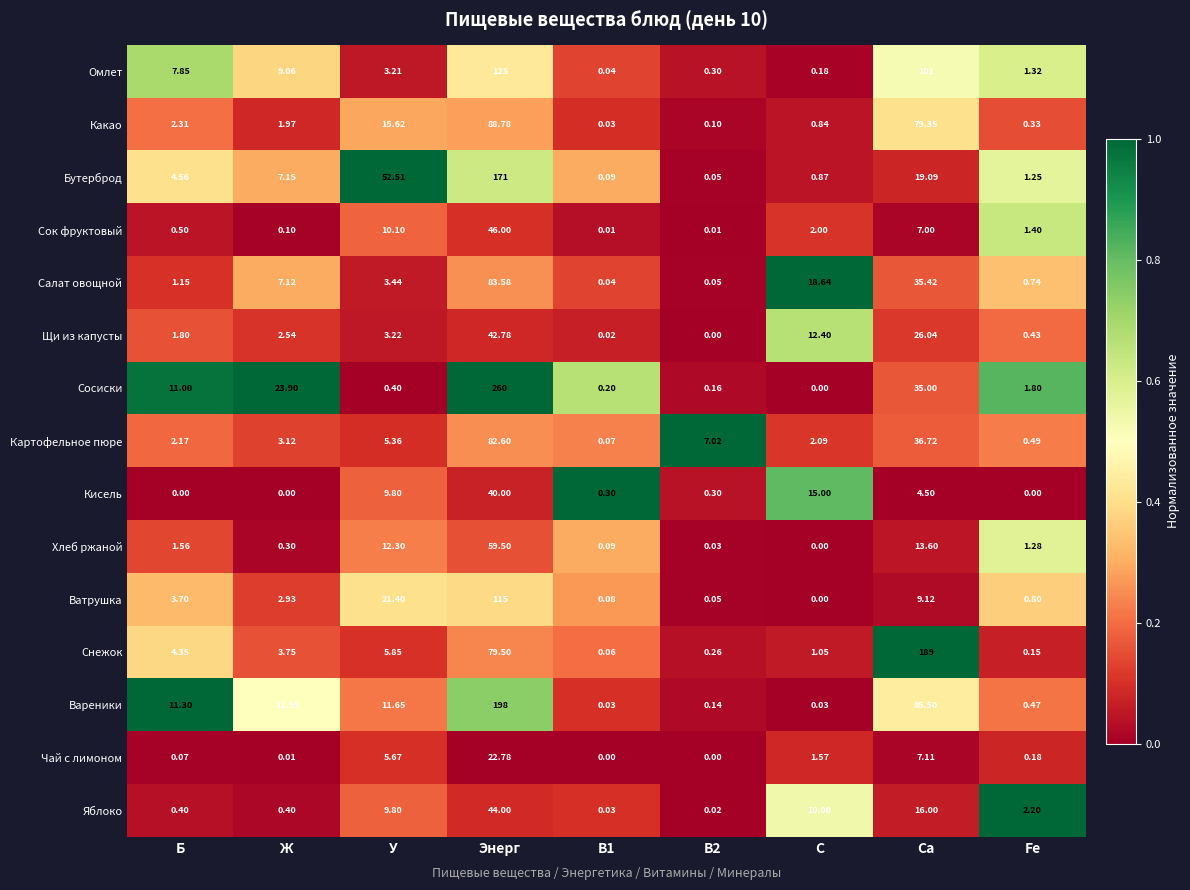

At which category is the sum across all series the highest?

Энерг